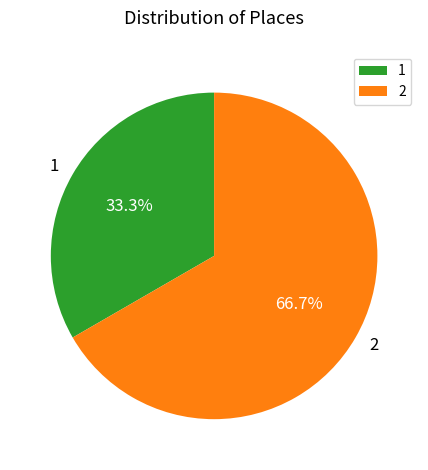

What percentage is the 1 slice, to the nearest percent?

33%